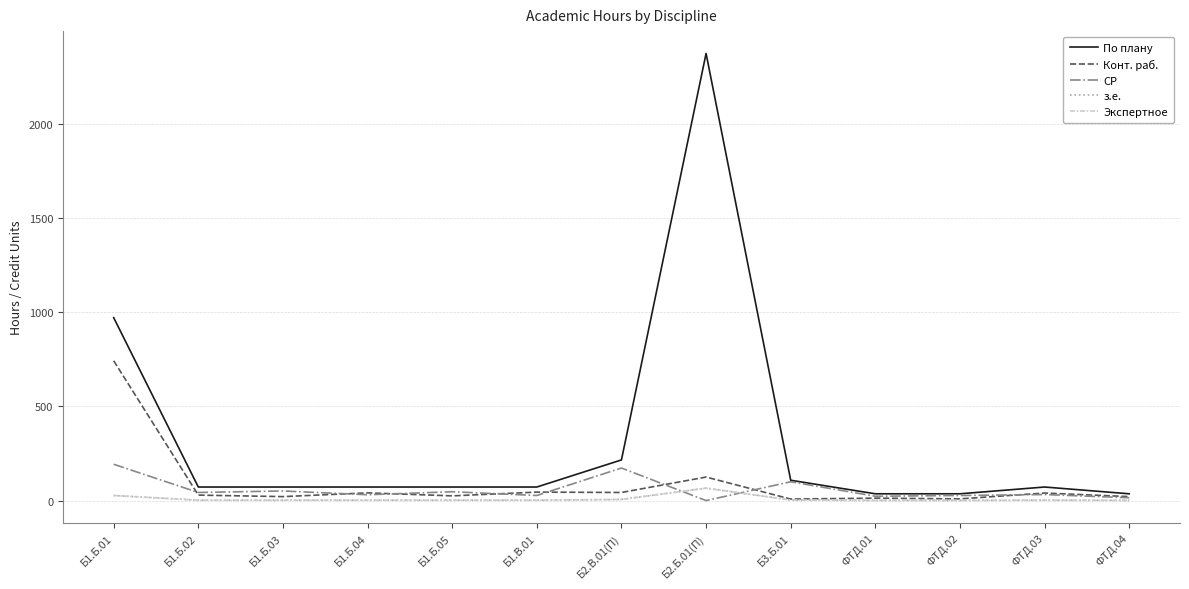

Does the chart display data point markers on the line(s)?

No